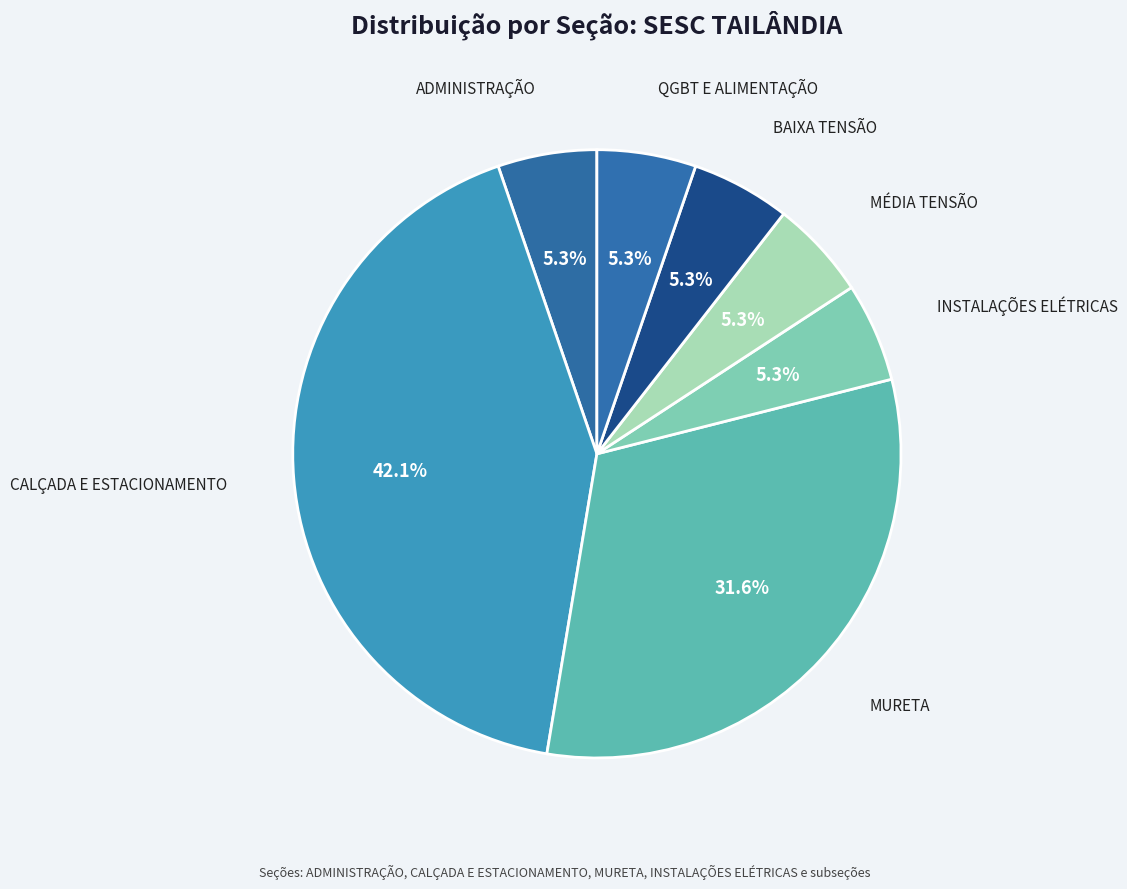

How many segments does this pie chart have?

7